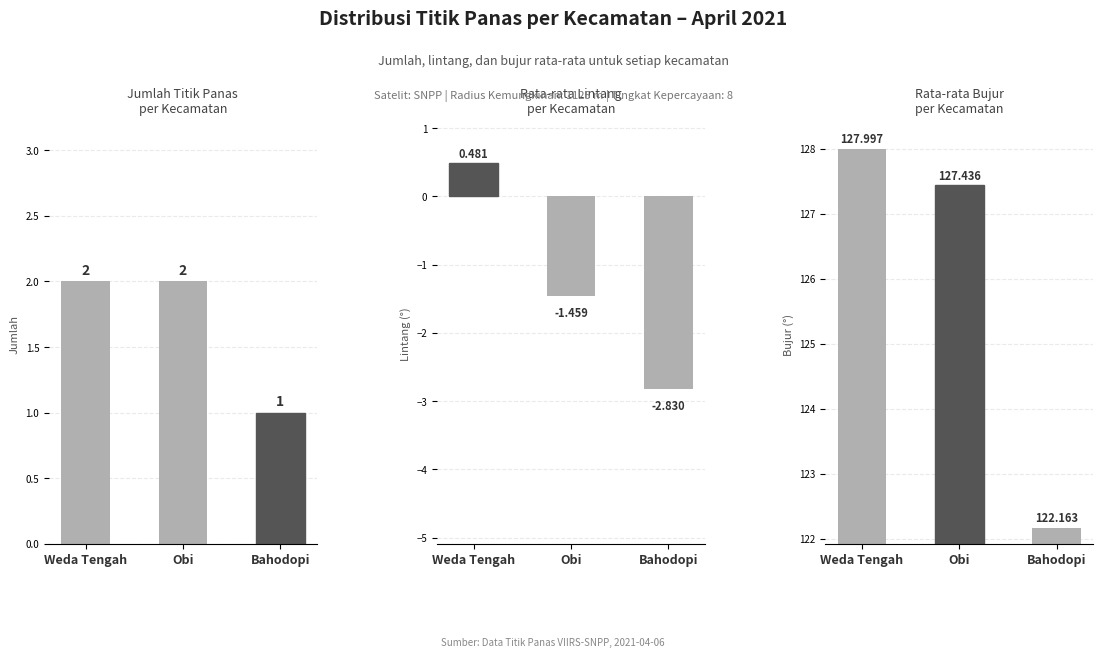

What is the sum of all Jumlah Titik Panas values?

5.0